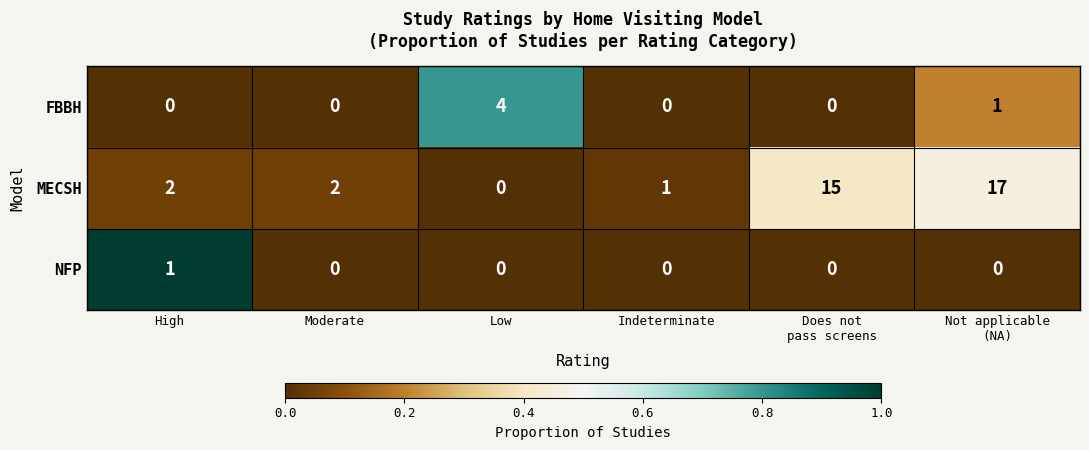

What is the maximum value for MECSH?

17